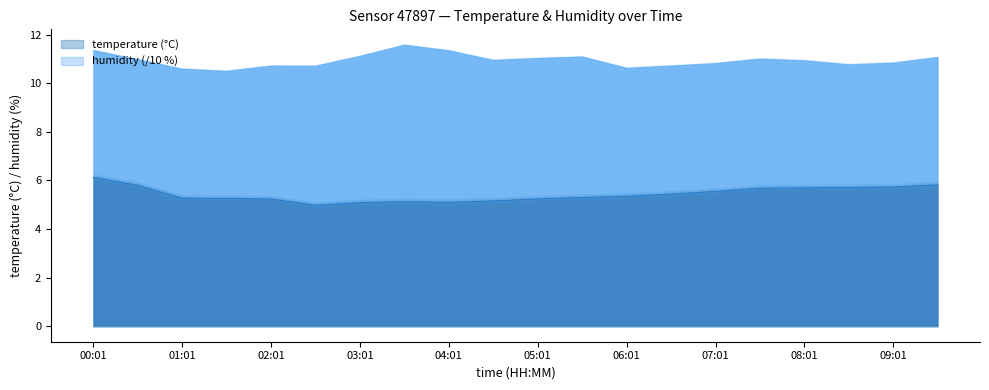

What value does the data have at 04:01?

5.1